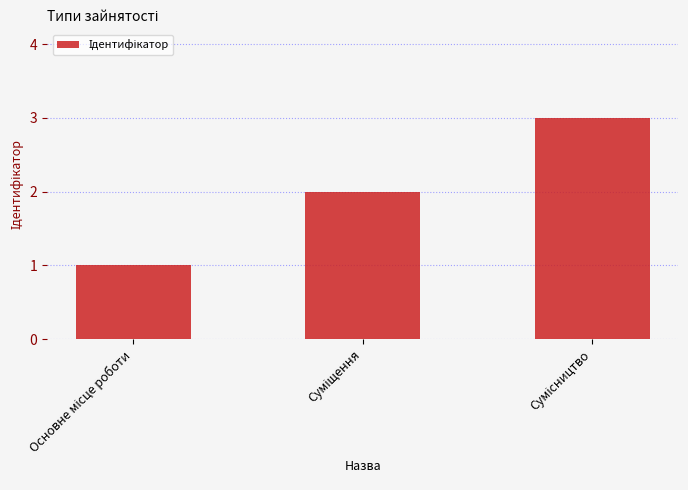

What is the maximum value shown in the chart?

3